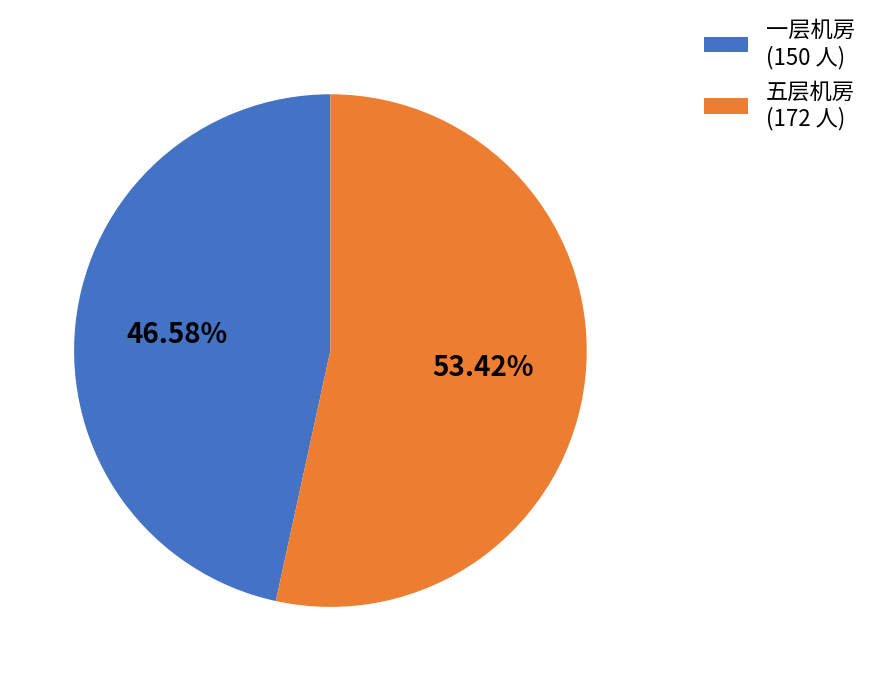

Do 一层机房 (150 人) and 五层机房 (172 人) together represent more than half of the pie?

Yes